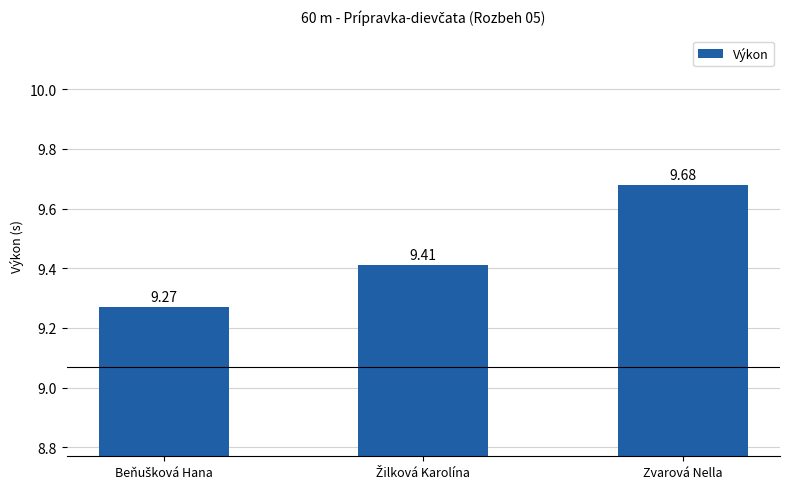

At which category does the chart reach its peak across all series?

Zvarová Nella